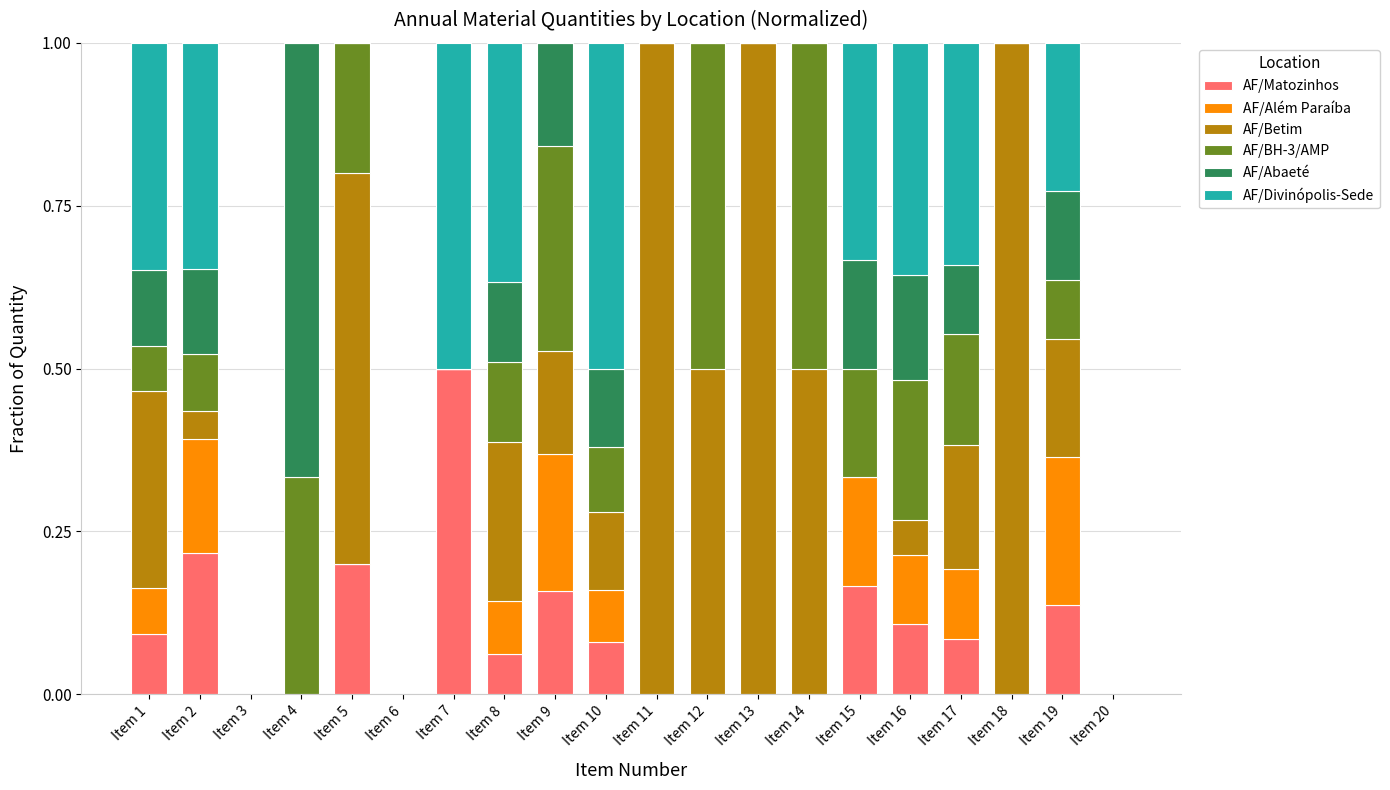

Are the bars horizontal?

No